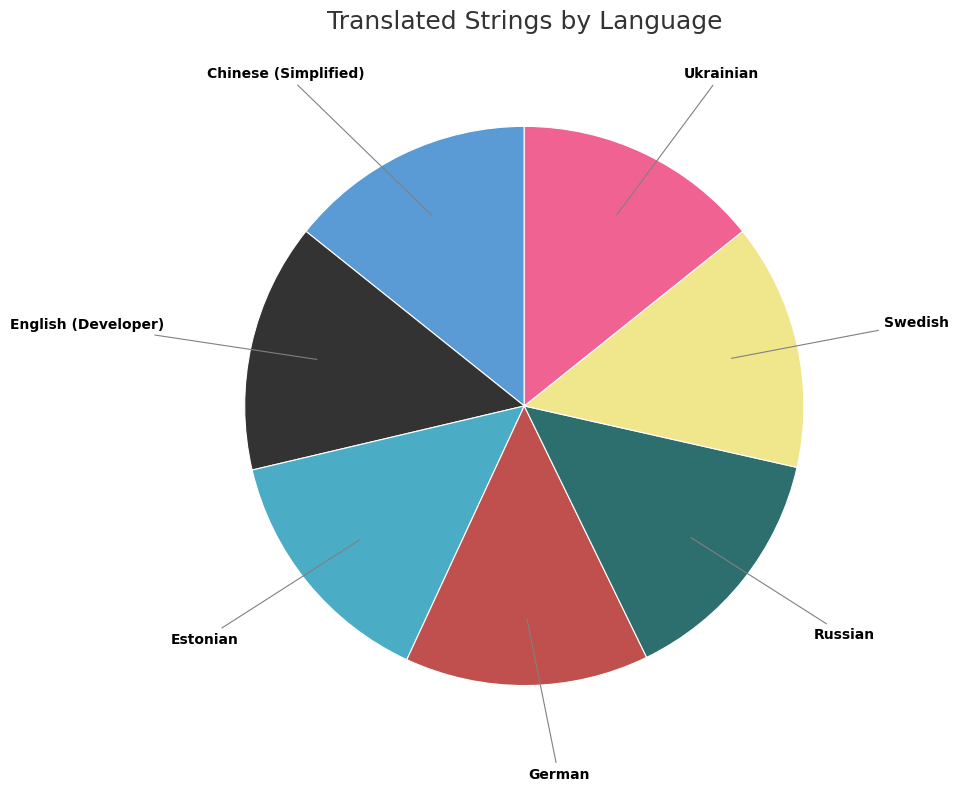

Is there any slice that represents more than half of the pie?

No